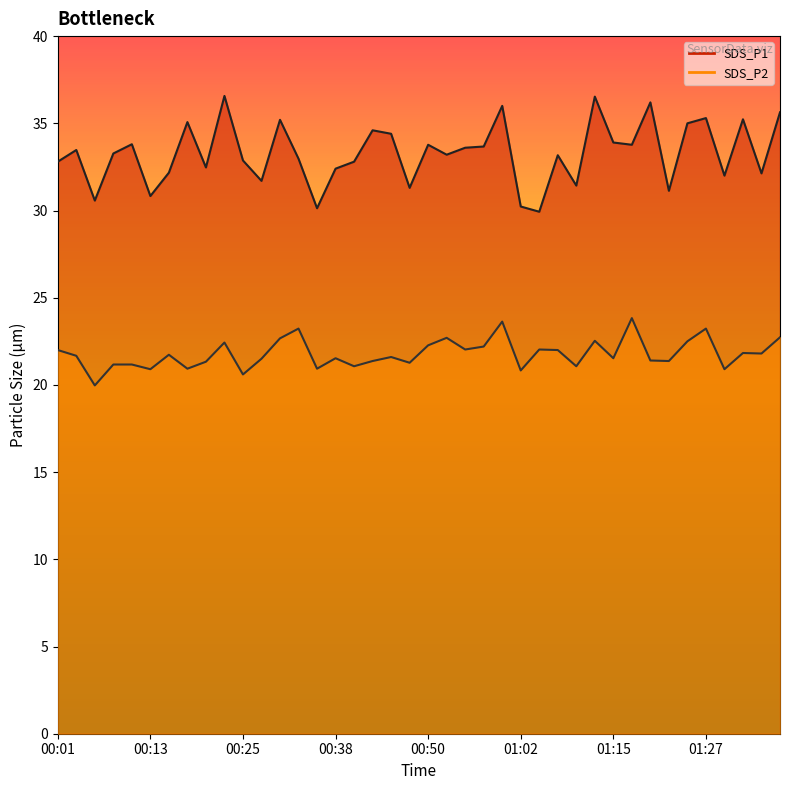

What is the difference between the SDS_P2 values at 00:48 and 01:02?

0.4